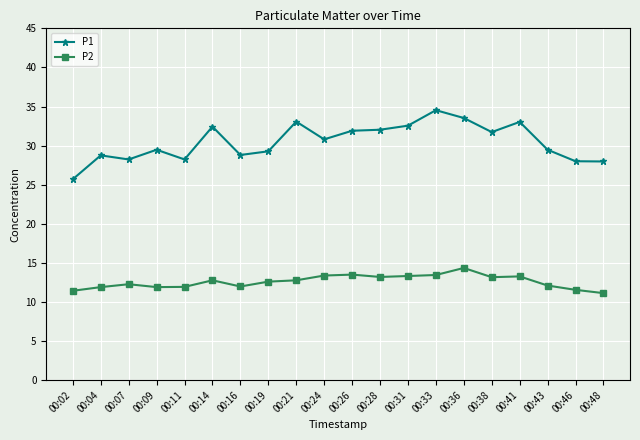

What is the lowest value of the P2 series?

11.1